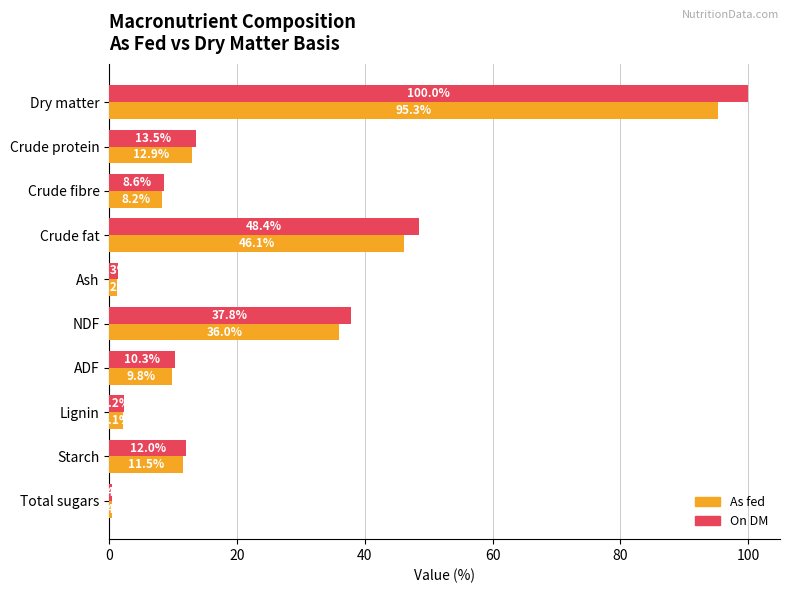

The value of On DM at Ash is 1.3. True or false?

True